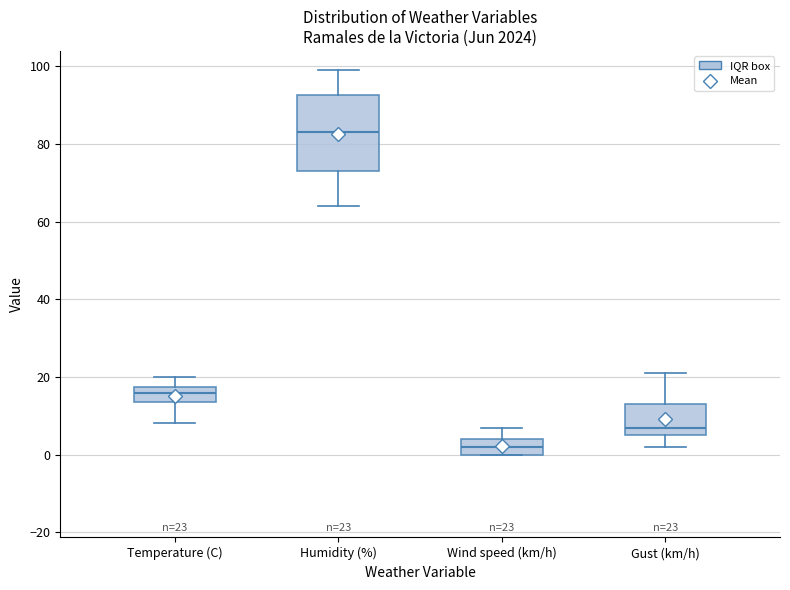

Which box is the tallest, from its lower edge to its upper edge?

Humidity (%)